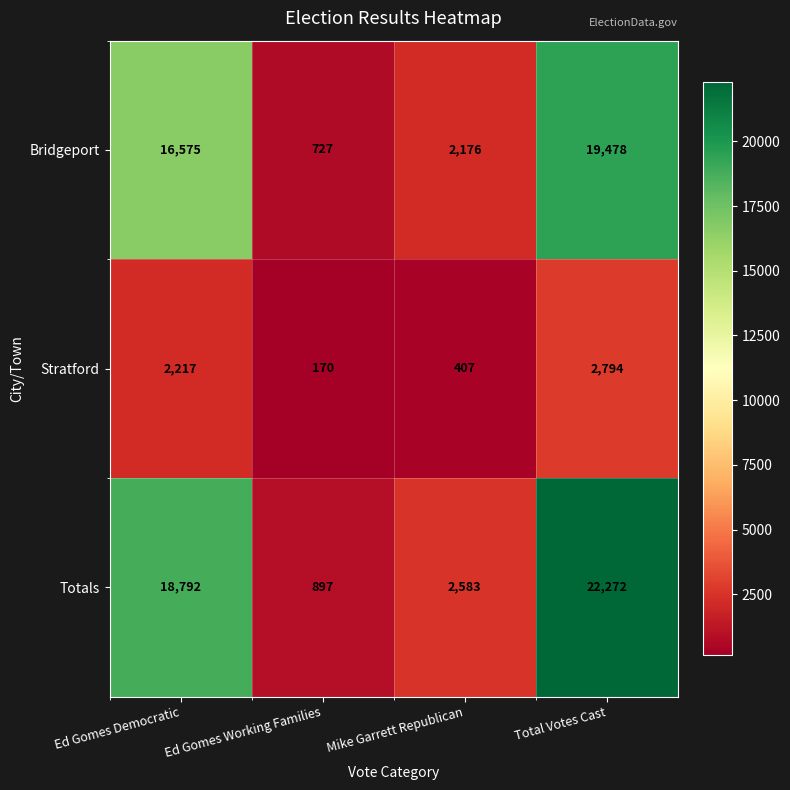

Which series changed the most between Ed Gomes Democratic and Mike Garrett Republican?

Totals